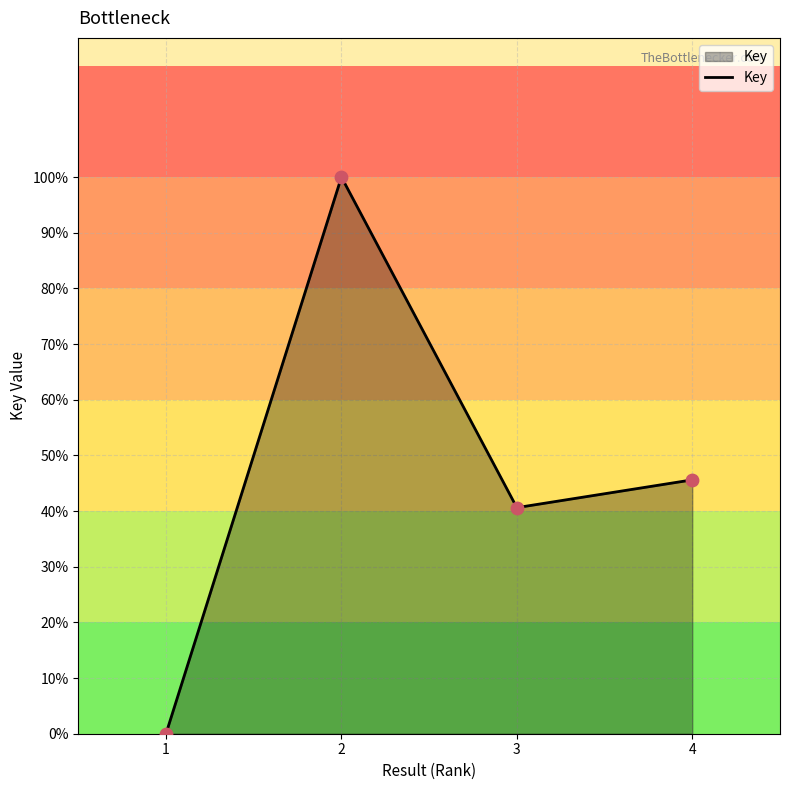

What is the change in value from 1 to 3?

+40.6